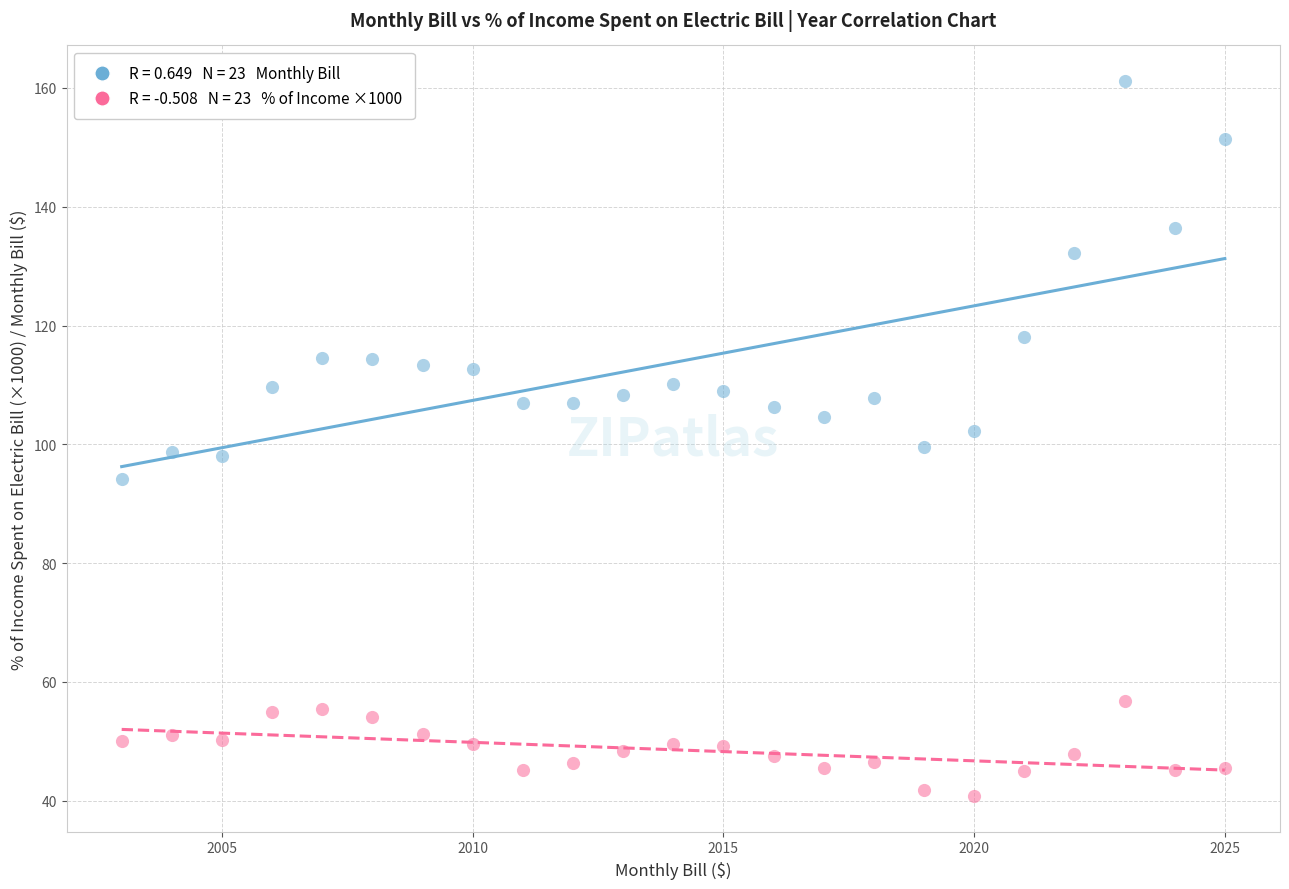

Across all data points, what is the range of X values (max minus min)?

22.0